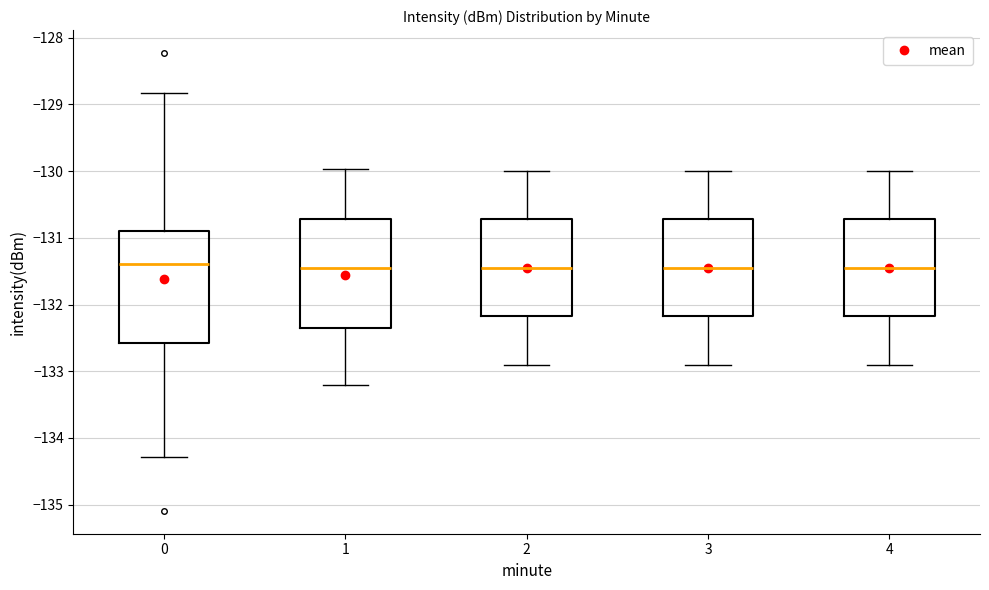

Reading left to right, transcribe this box plot: for each box, give where its median line is, the range the box spans, and where its two whiskers end, as read against the y-axis. The values are not printed on the chart, so give them approximately, as read against the axis.

0: median -131.4, box -132.6 to -130.9, whiskers -134.3 to -128.8
1: median -131.4, box -132.4 to -130.7, whiskers -133.2 to -130.0
2: median -131.4, box -132.2 to -130.7, whiskers -132.9 to -130.0
3: median -131.4, box -132.2 to -130.7, whiskers -132.9 to -130.0
4: median -131.4, box -132.2 to -130.7, whiskers -132.9 to -130.0